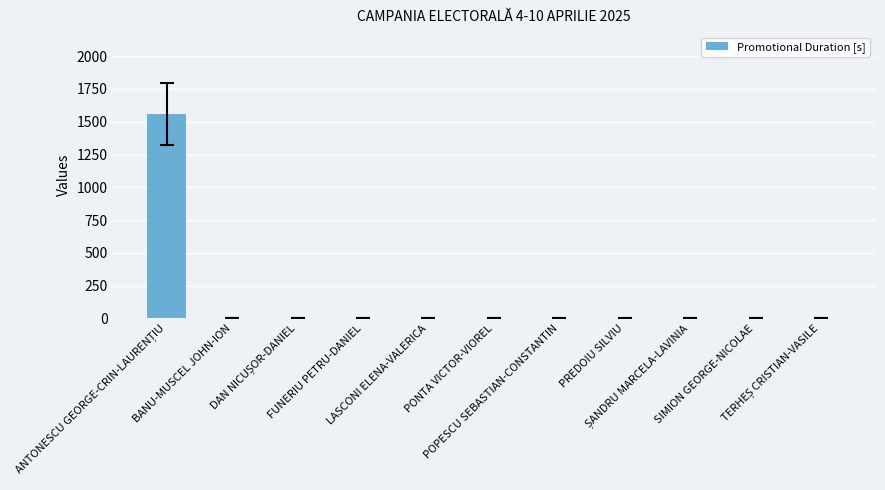

True or false: the data shows -1087 at LASCONI ELENA-VALERICA.

False